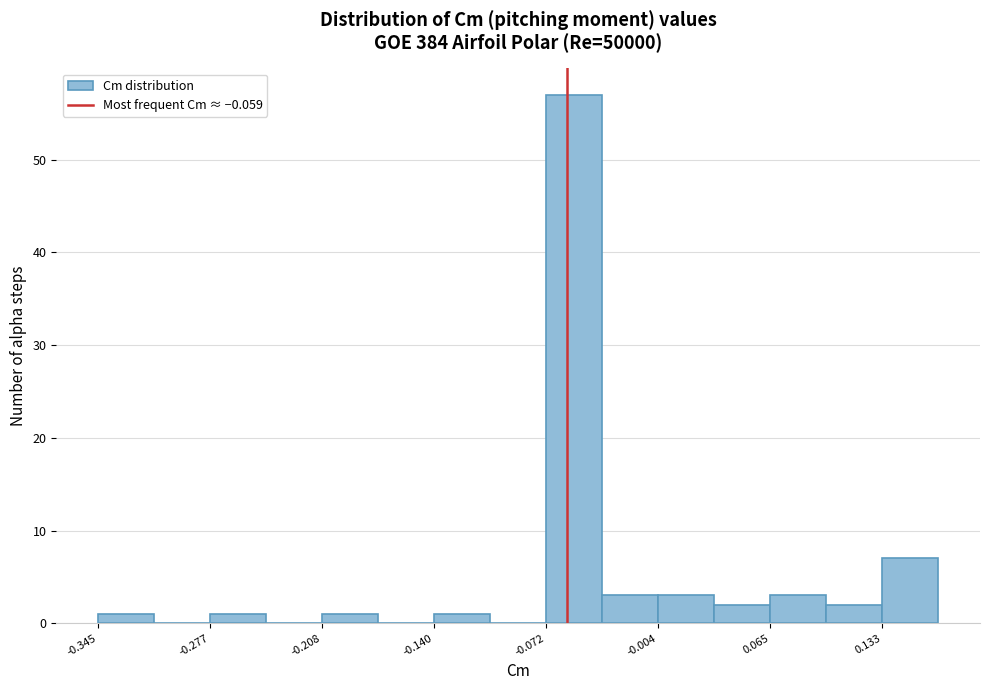

Read against the x-axis, roughly where is the centre of the tallest bar?

-0.05